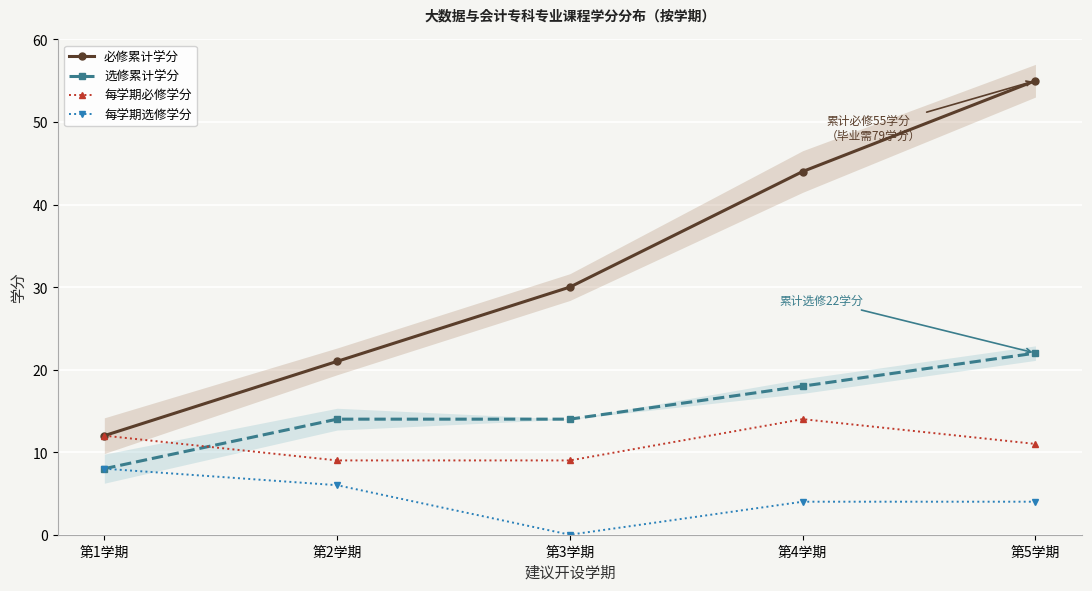

True or false: 每学期必修学分 and 每学期选修学分 intersect in this chart.

False